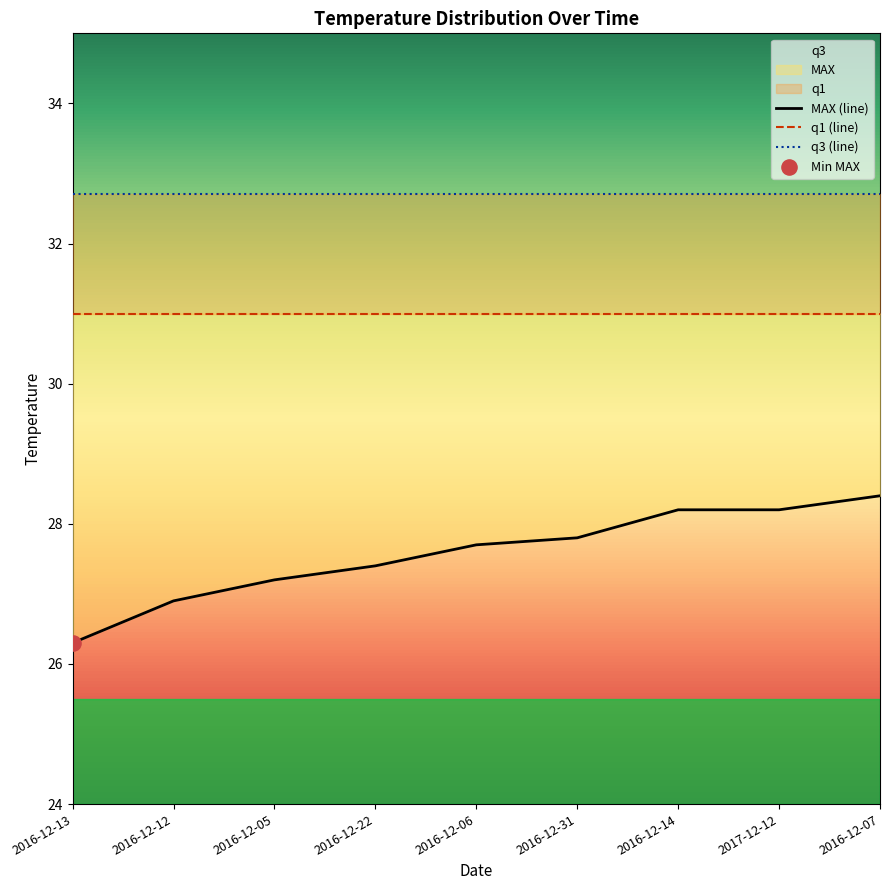

Which series has the largest Y range (max minus min)?

MAX (line)